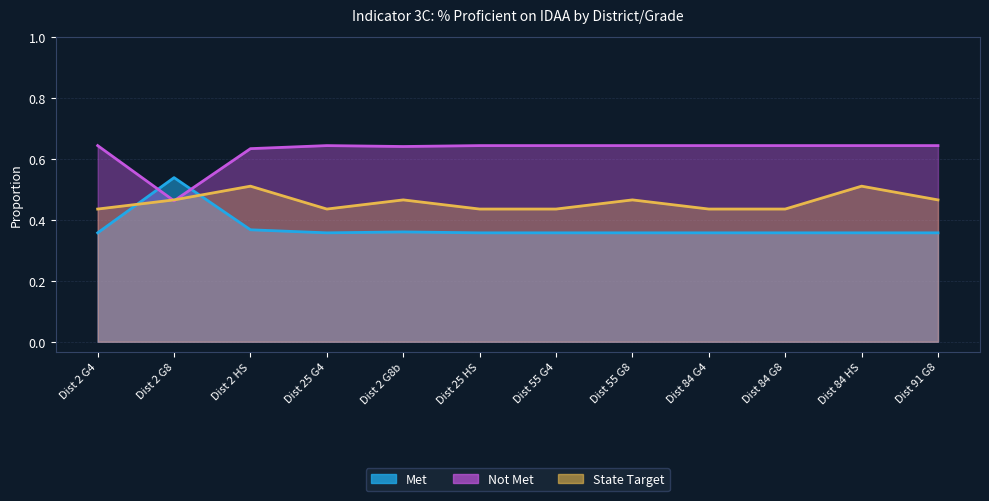

What is the value of the Not Met point at the 11th from the left?

0.6